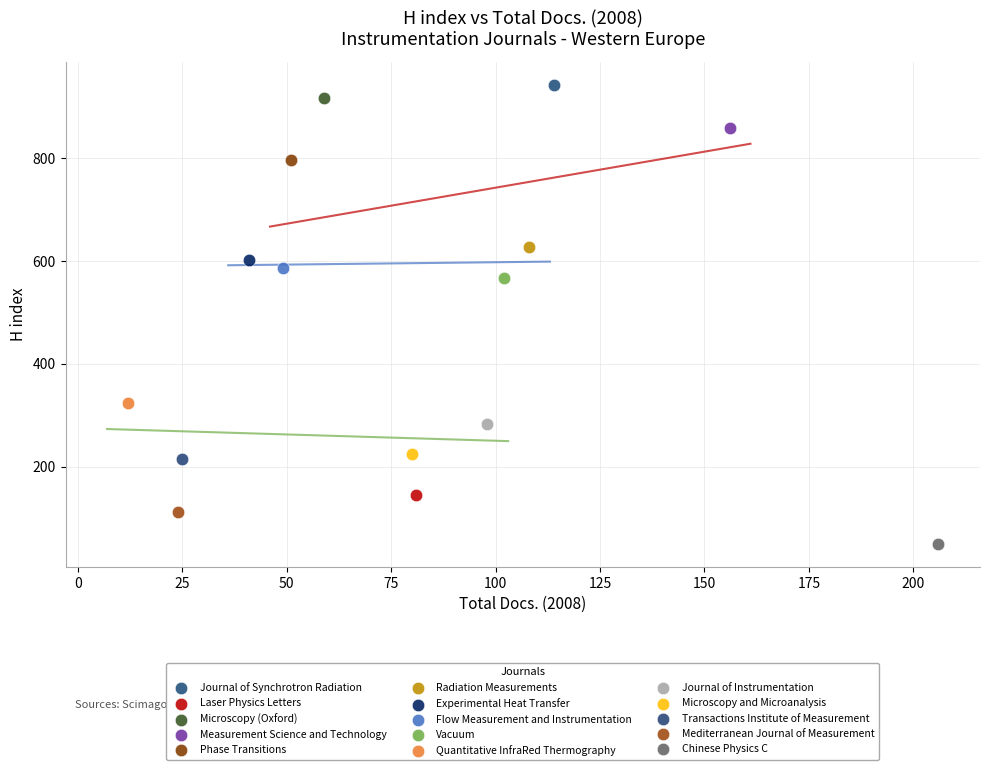

Which series contains the lowest Y value?

Chinese Physics C